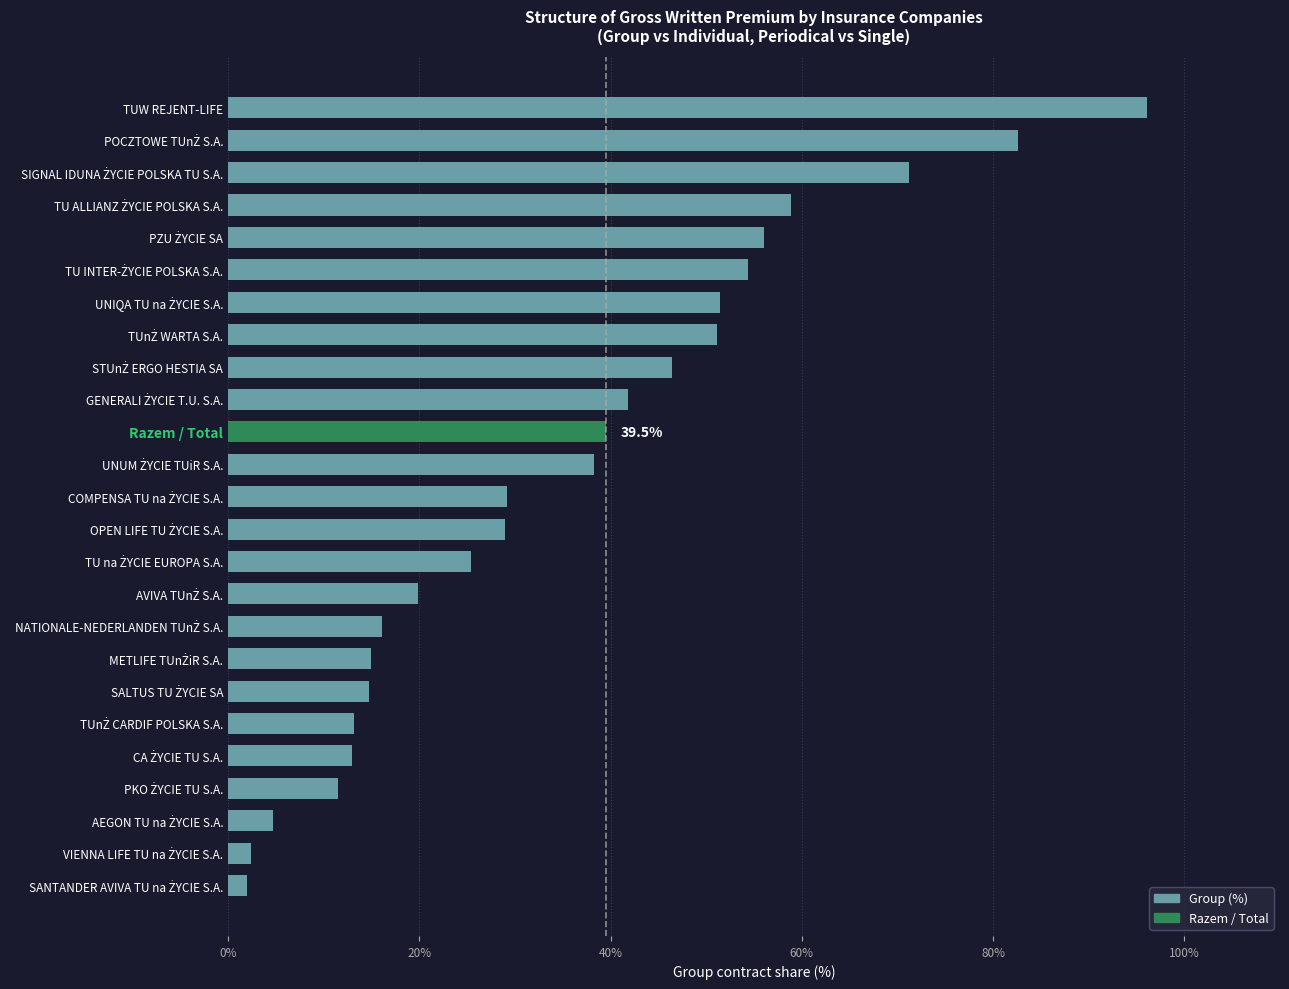

What value does the data have at TUW REJENT-LIFE?

96.1